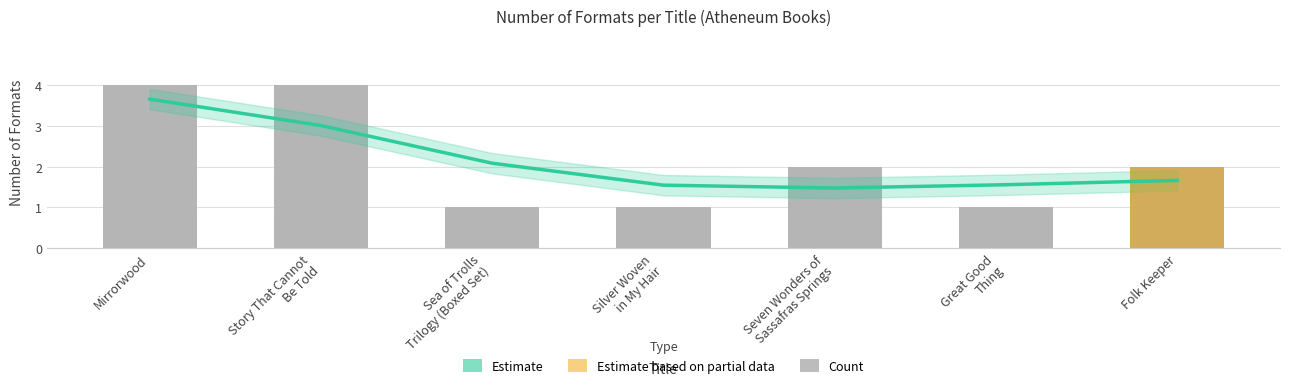

Which label corresponds to the smallest value in the chart?

Sea of Trolls
Trilogy (Boxed Set)